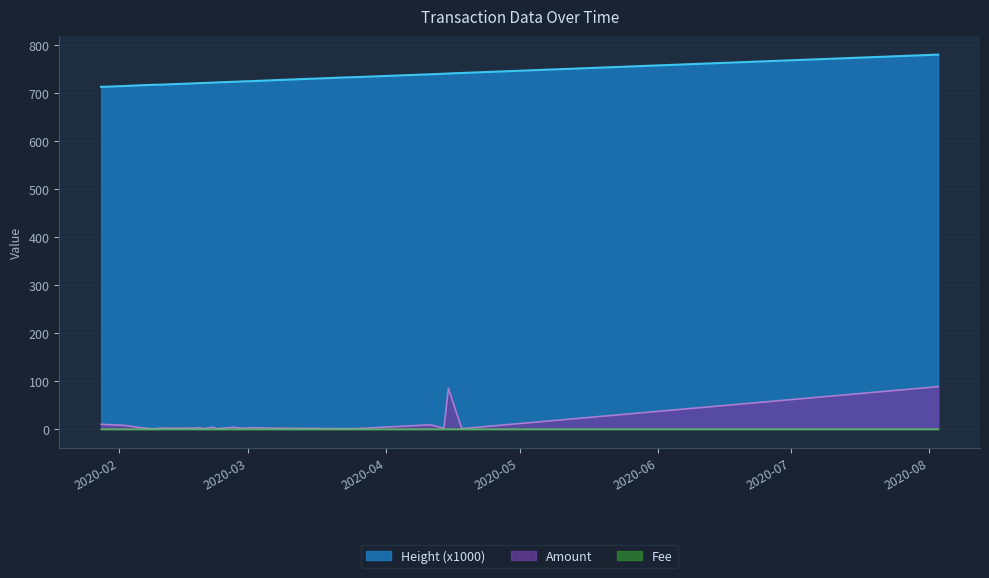

Reading left to right, what are all the values shown in this chart?

Height: 2020-01-28=713.2	2020-02-02=715.0	2020-02-06=716.6	2020-02-08=717.2	2020-02-09=717.6	2020-02-10=717.8	2020-02-18=720.6	2020-02-19=721.0	2020-02-20=721.4	2020-02-22=722.1	2020-02-23=722.5	2020-02-27=723.9	2020-02-28=724.2	2020-02-29=724.7	2020-03-02=725.2	2020-03-07=727.2	2020-03-23=733.0	2020-03-25=733.5	2020-04-11=739.5	2020-04-14=740.6	2020-04-15=741.1	2020-04-18=742.2	2020-08-03=780.4
Amount: 2020-01-28=10.0	2020-02-02=8.0	2020-02-06=3.0	2020-02-08=1.0	2020-02-09=1.0	2020-02-10=2.0	2020-02-18=2.0	2020-02-19=3.0	2020-02-20=1.0	2020-02-22=4.0	2020-02-23=1.0	2020-02-27=4.0	2020-02-28=2.0	2020-02-29=2.0	2020-03-02=3.0	2020-03-07=2.0	2020-03-23=1.0	2020-03-25=1.0	2020-04-11=9.0	2020-04-14=2.0	2020-04-15=85.0	2020-04-18=1.0	2020-08-03=88.5
Fee: 2020-01-28=0.1	2020-02-02=0.0	2020-02-06=0.0	2020-02-08=0.0	2020-02-09=0.0	2020-02-10=0.0	2020-02-18=0.1	2020-02-19=0.0	2020-02-20=0.0	2020-02-22=0.0	2020-02-23=0.0	2020-02-27=0.0	2020-02-28=0.0	2020-02-29=0.0	2020-03-02=0.0	2020-03-07=0.0	2020-03-23=0.0	2020-03-25=0.0	2020-04-11=0.0	2020-04-14=0.0	2020-04-15=0.1	2020-04-18=0.0	2020-08-03=0.1